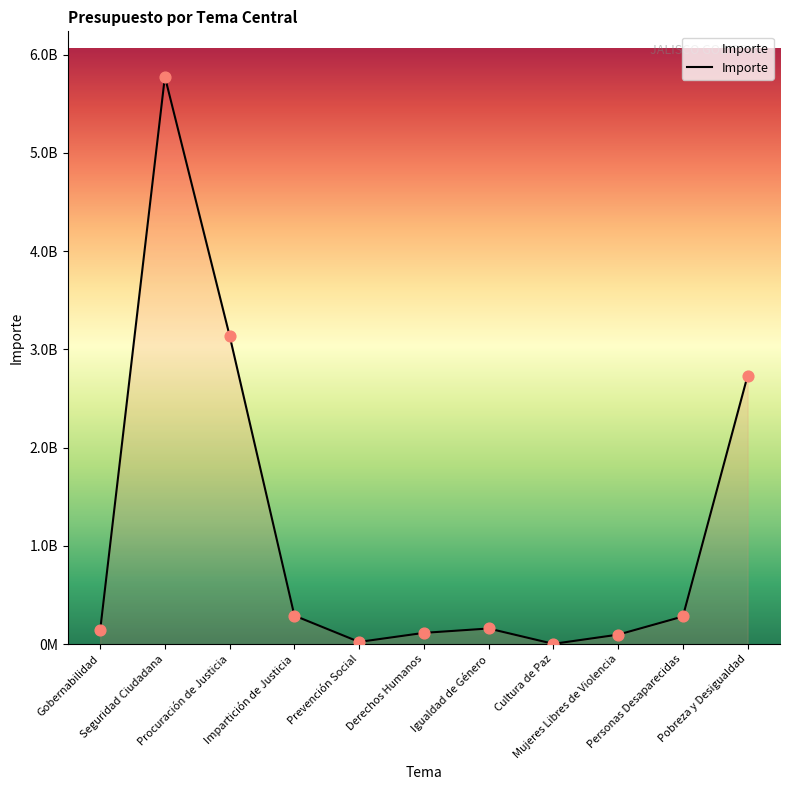

Is this an area chart (filled region under the line)?

Yes